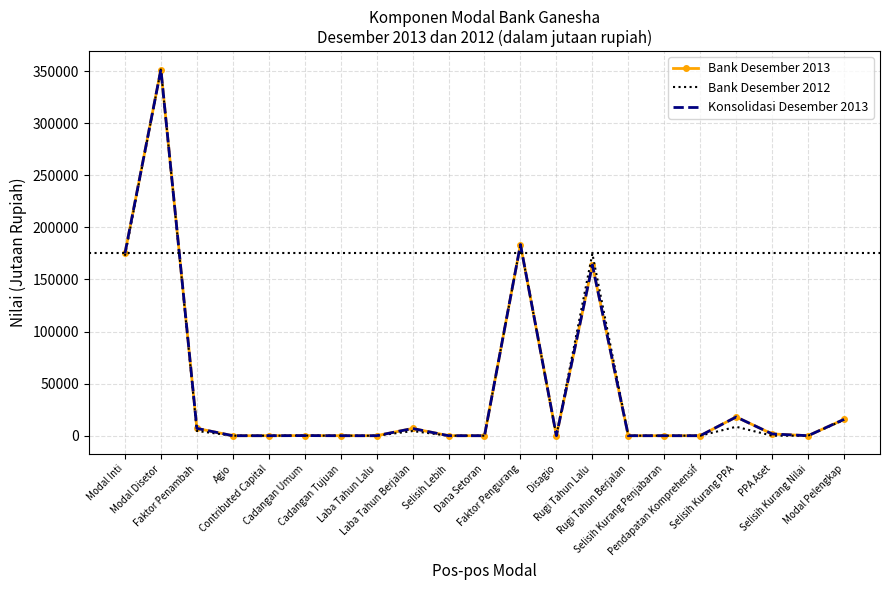

How many lines are shown in the chart?

3